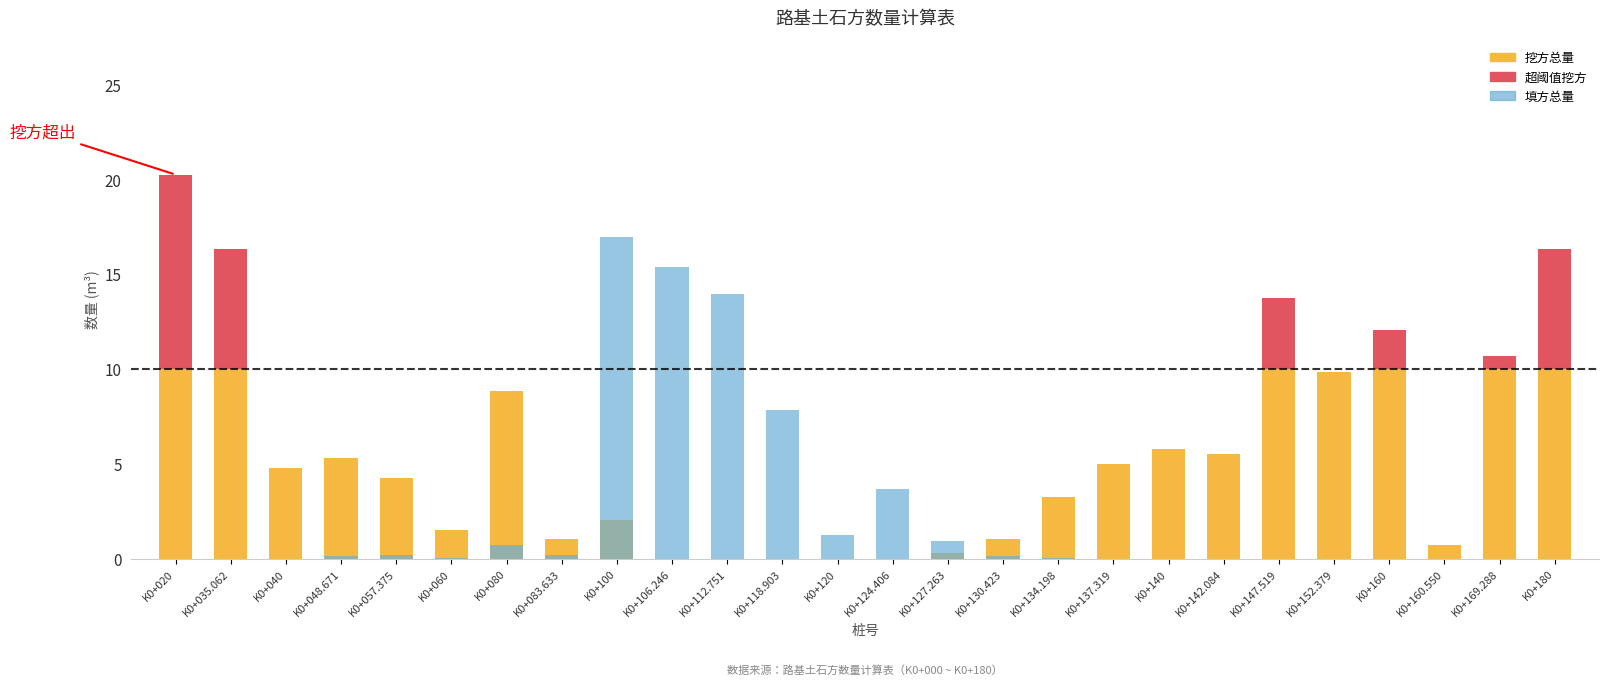

Which series has the widest spread of values?

挖方总量